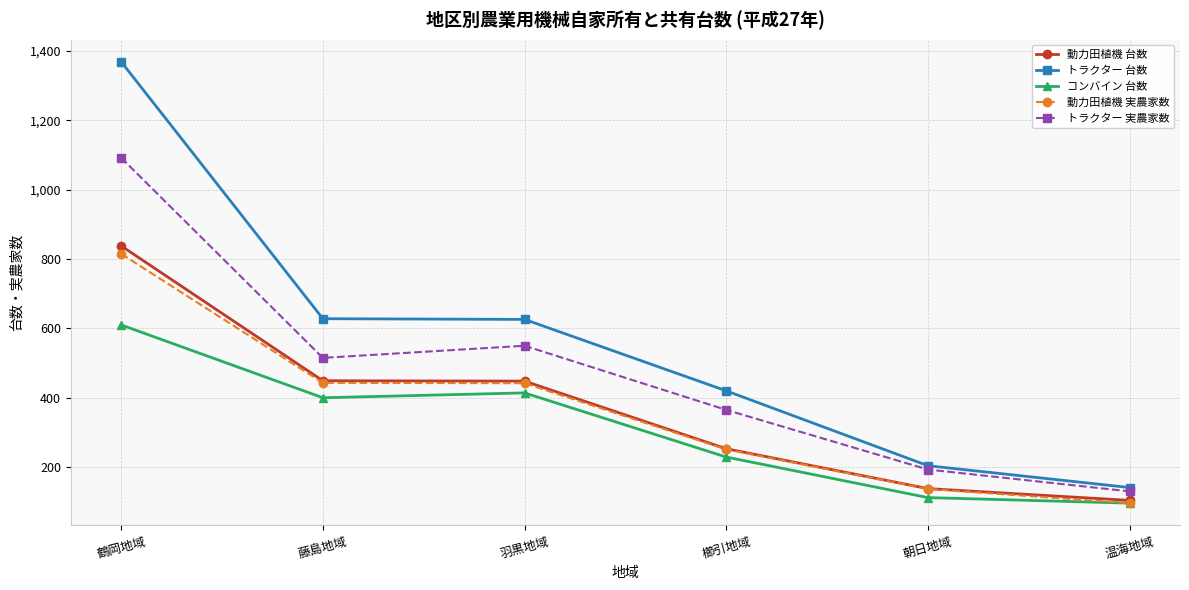

What are all the series names shown in the legend?

動力田植機 台数, トラクター 台数, コンバイン 台数, 動力田植機 実農家数, トラクター 実農家数